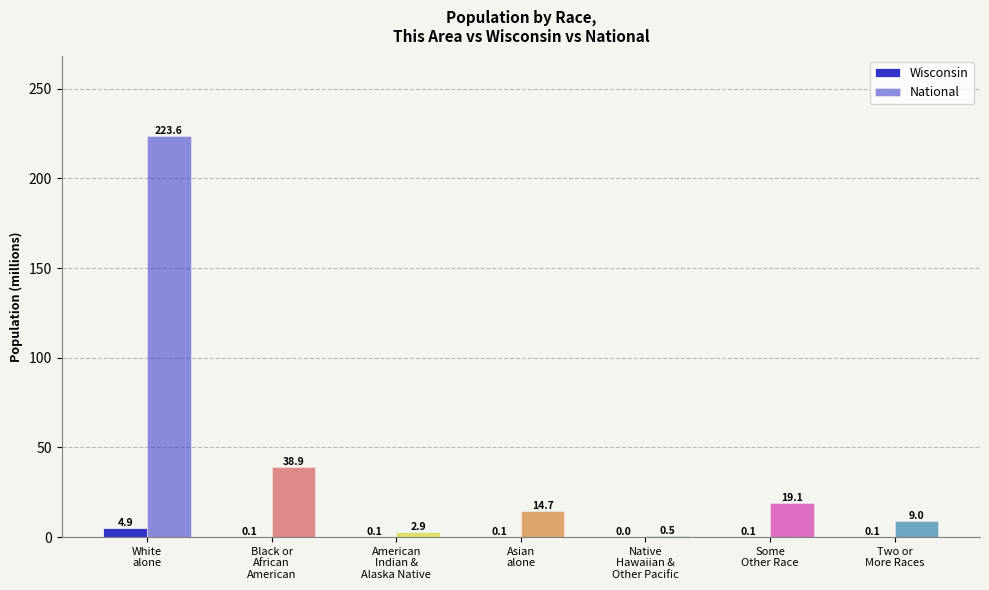

Which series changed the most between American
Indian &
Alaska Native and Two or
More Races?

National